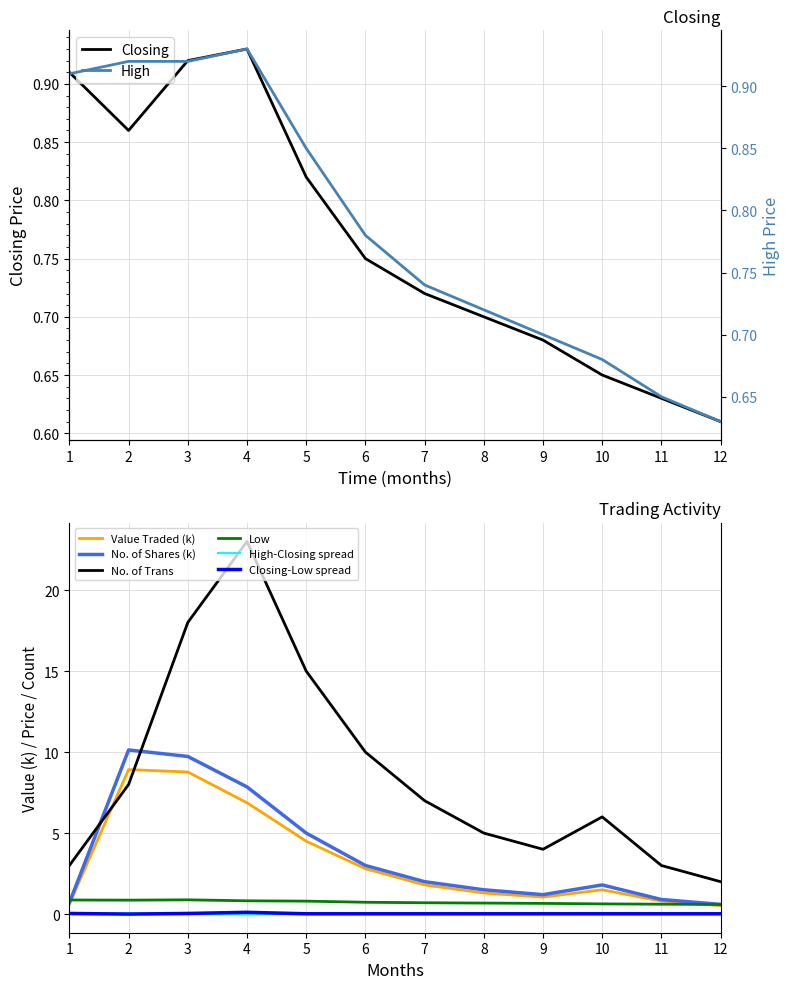

True or false: High-Closing spread and No. of Trans intersect in this chart.

False